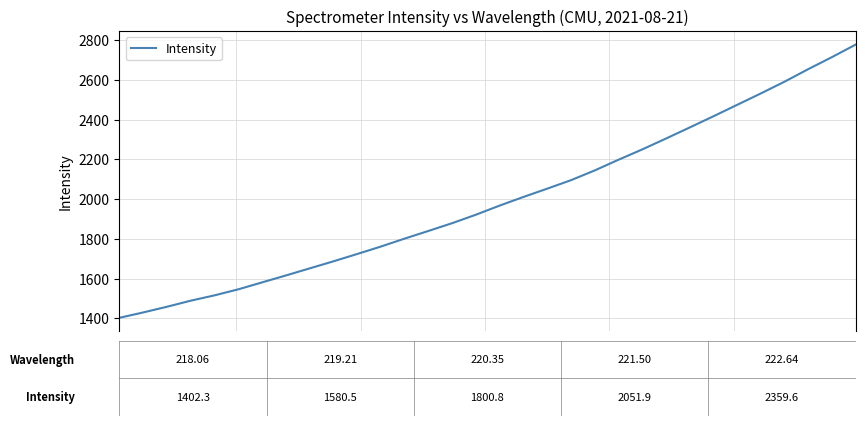

What is the greatest value displayed?

2776.8